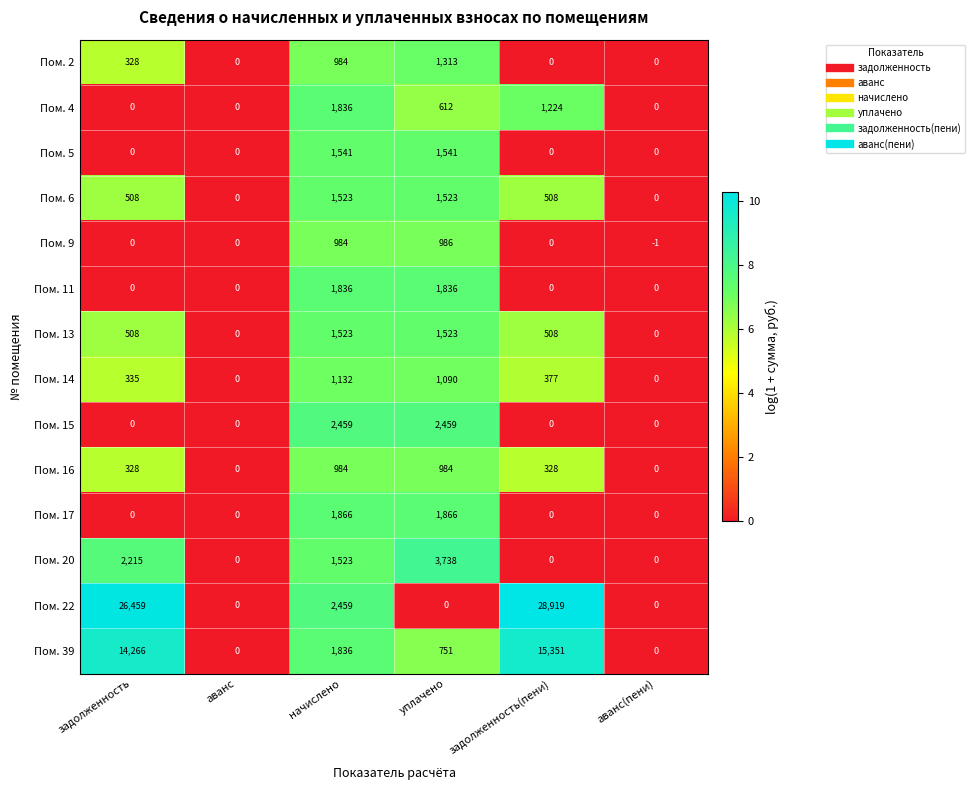

At which category does the chart reach its minimum across all series?

аванс(пени)